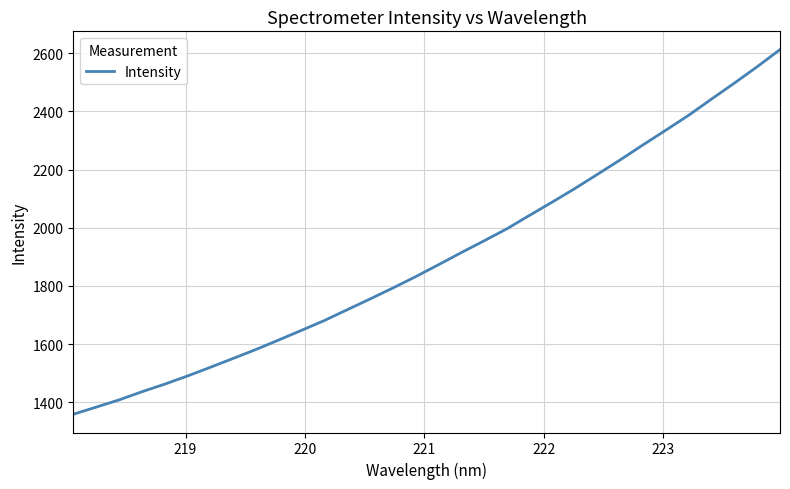

What is the smallest value displayed?

1359.0